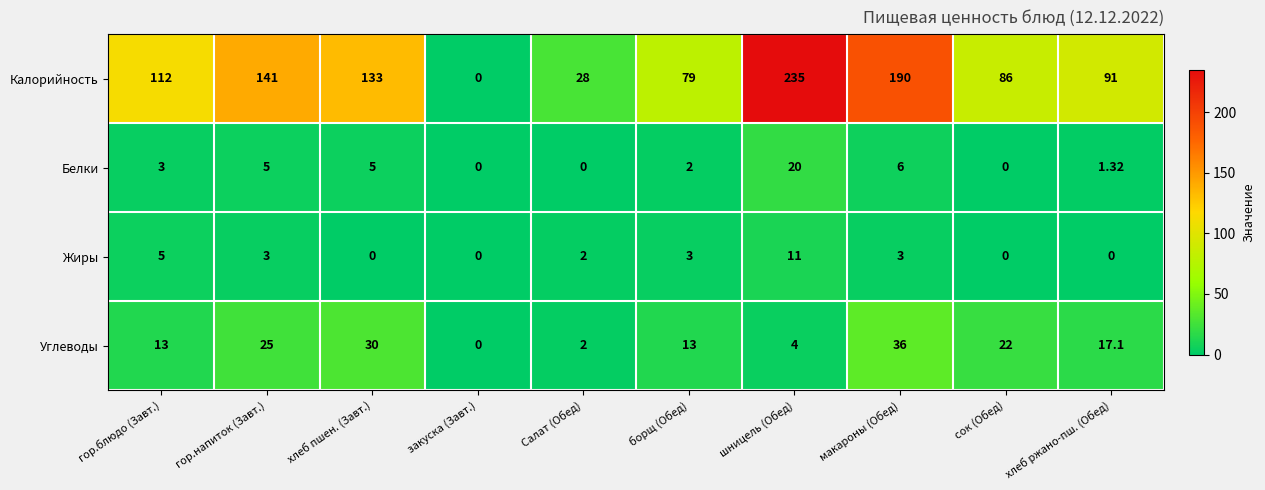

Which category has the highest value across all series?

шницель (Обед)